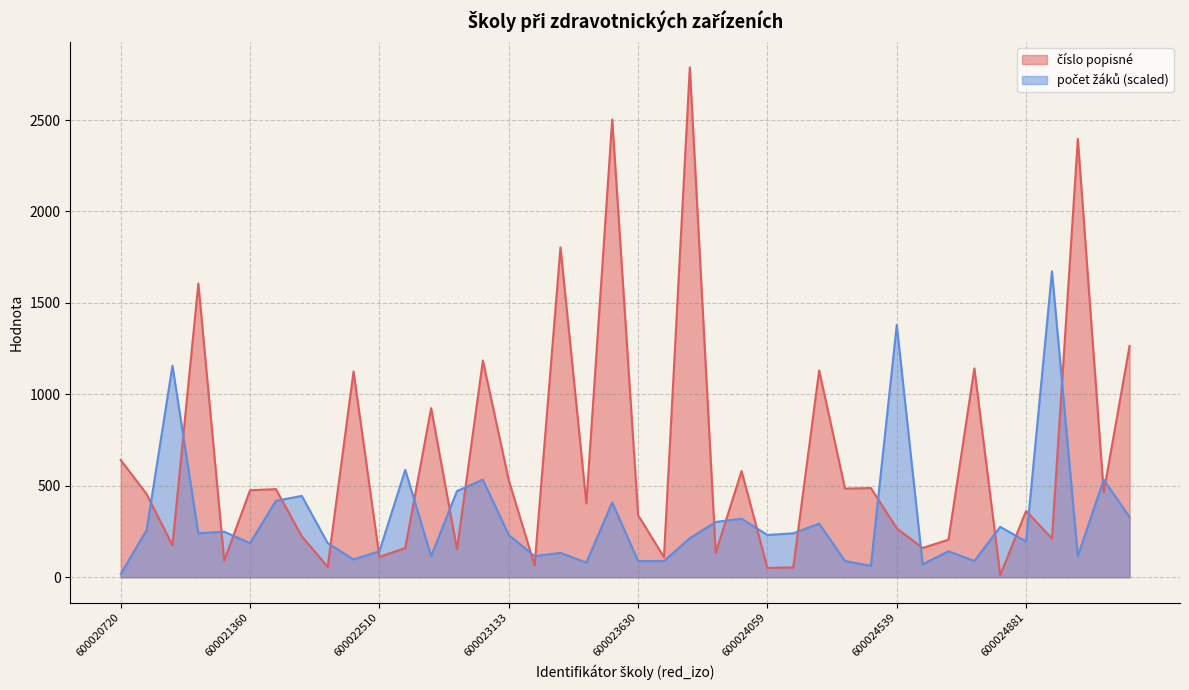

What is the difference between the highest and lowest values at 600023320?

323.9